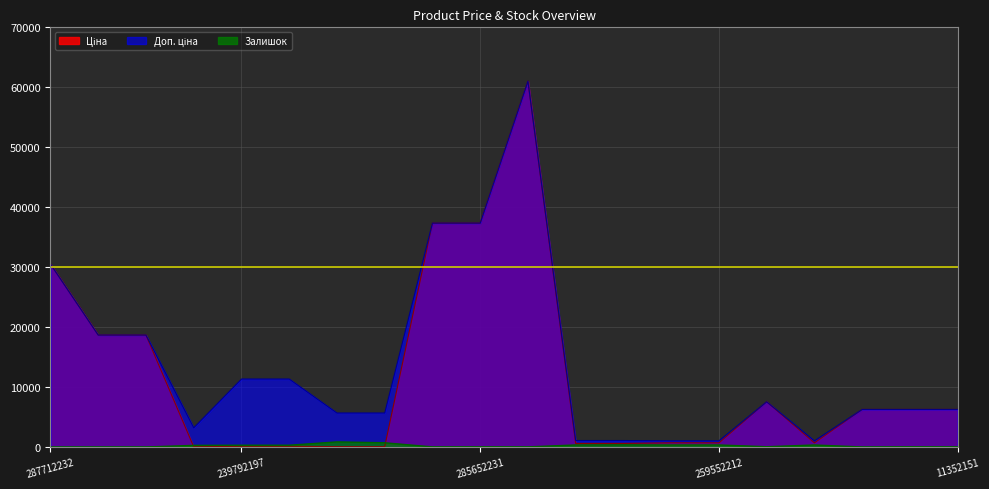

What is the maximum value shown in the chart?

61024.7